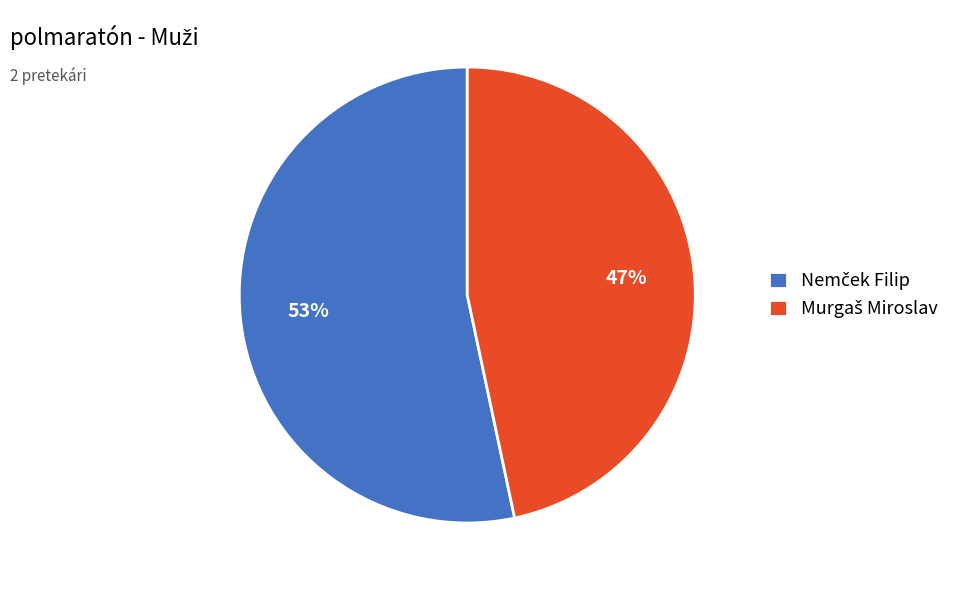

To the nearest percent, what is the average slice percentage?

50%